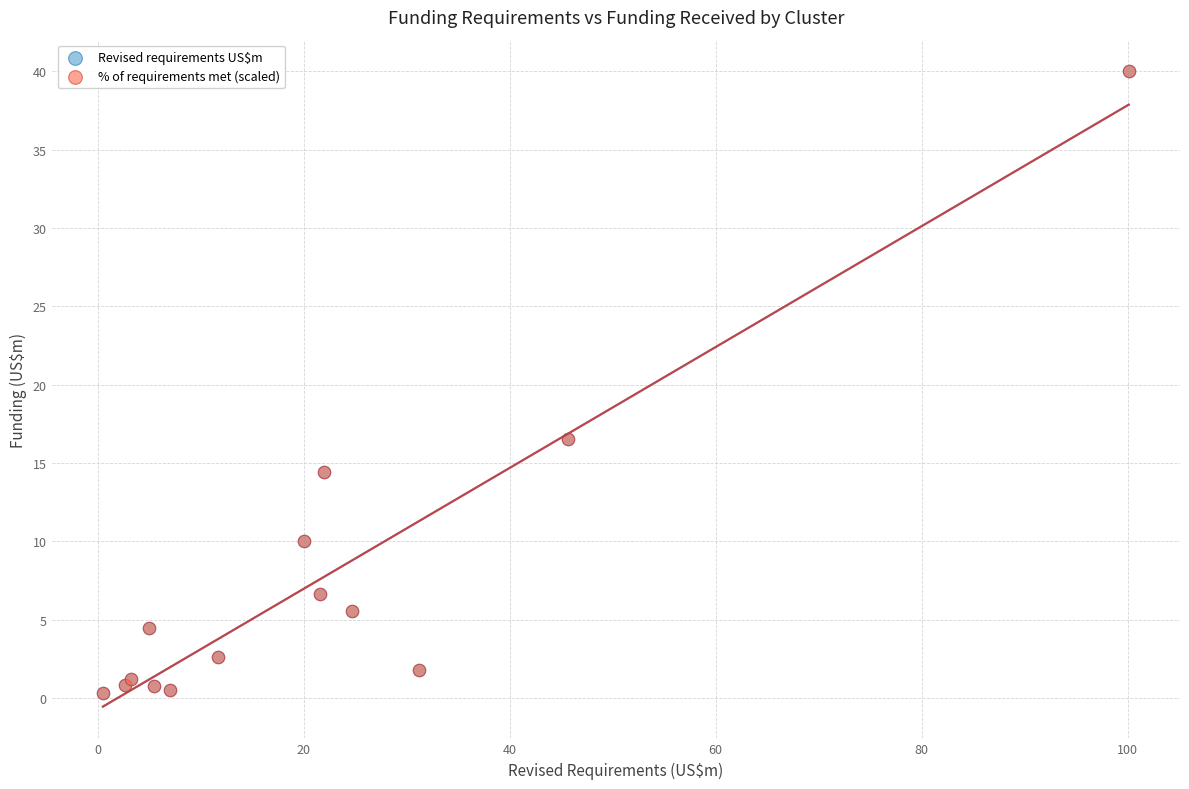

What are all the series names shown in the legend?

Revised requirements US$m, % of requirements met (scaled)